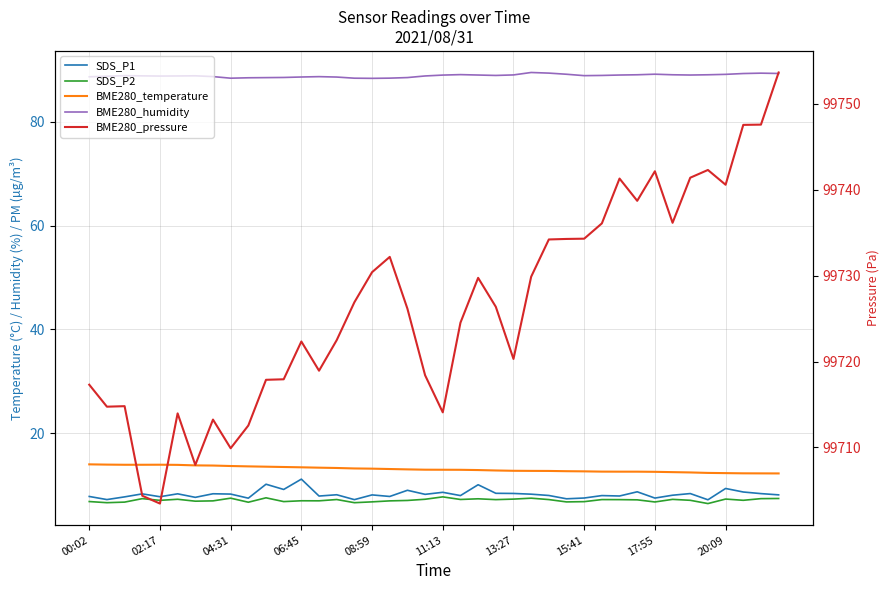

Is this an area chart (filled region under the line)?

No